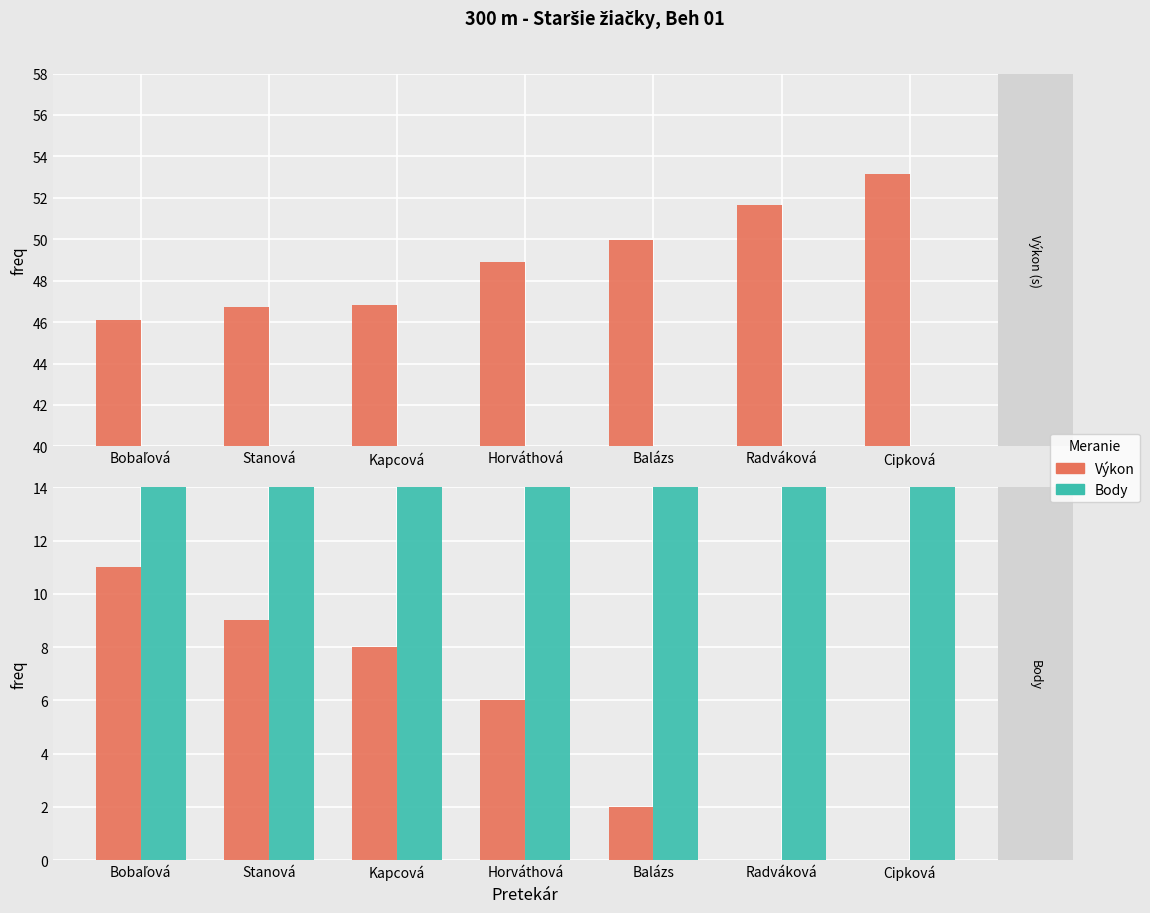

What is the difference between the Body values at Balázs and Horváthová?

4.0